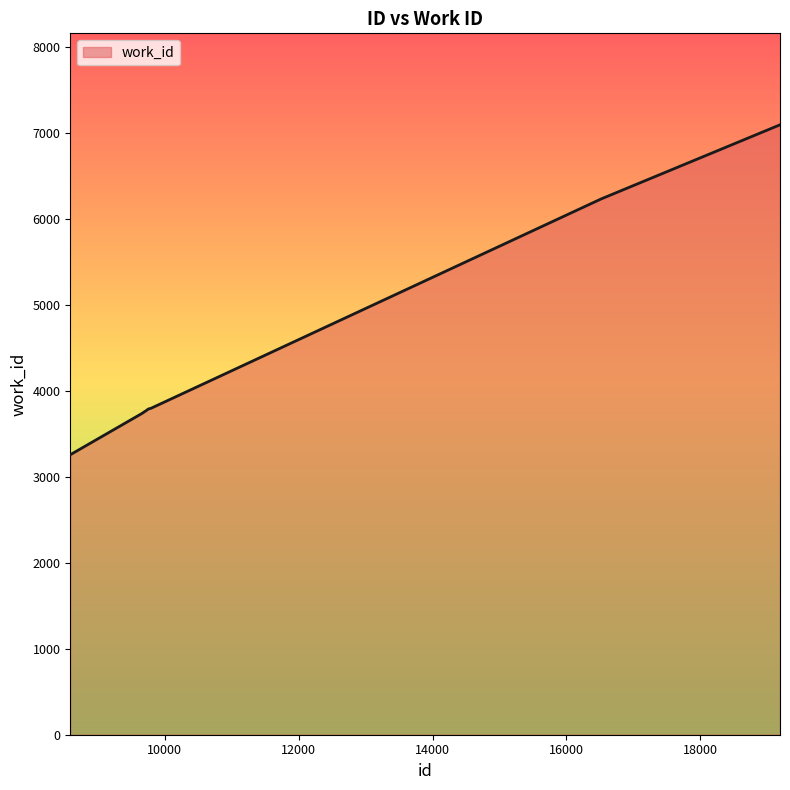

What is the difference between the maximum and minimum values?

3839